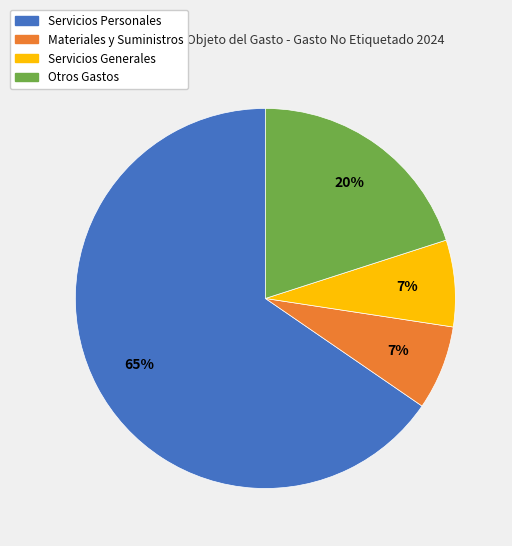

Is the sum of Servicios Personales and Materiales y Suministros greater than half?

Yes